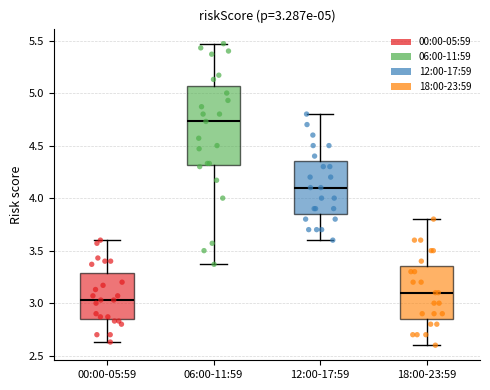

Which box has the lowest median line?

00:00-05:59